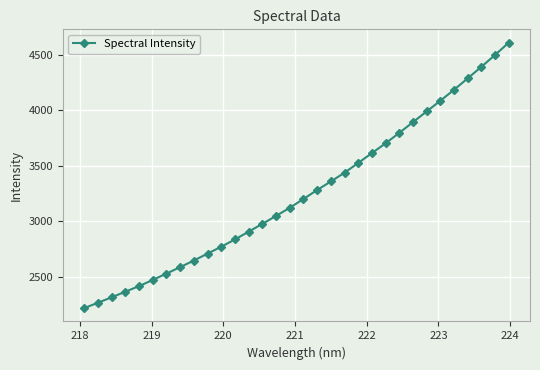

What is the value of the 18th point from the left?

3282.9